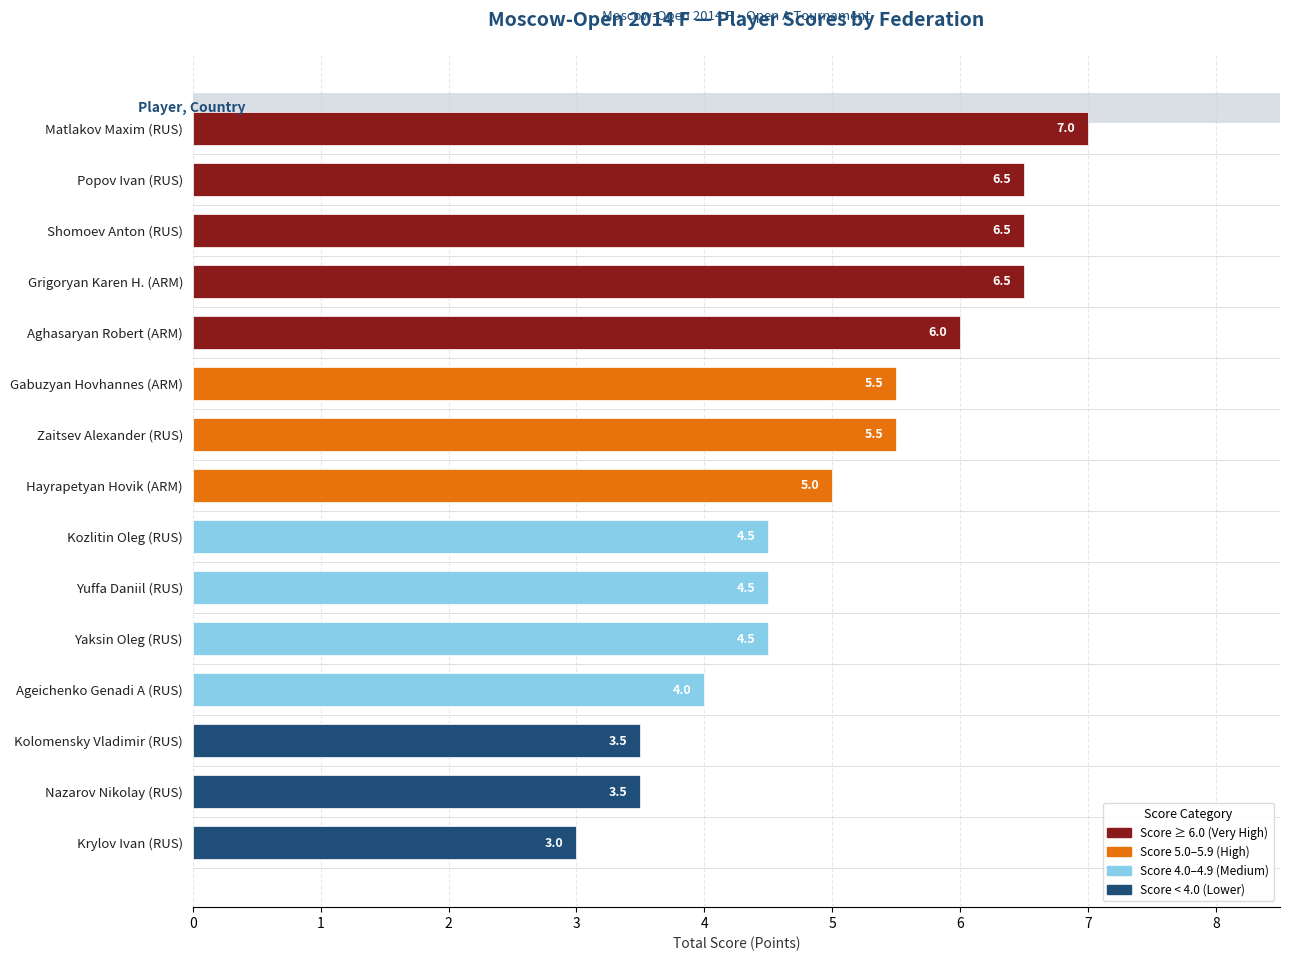

The chart shows a value of 2.0 at Shomoev Anton (RUS). True or false?

False